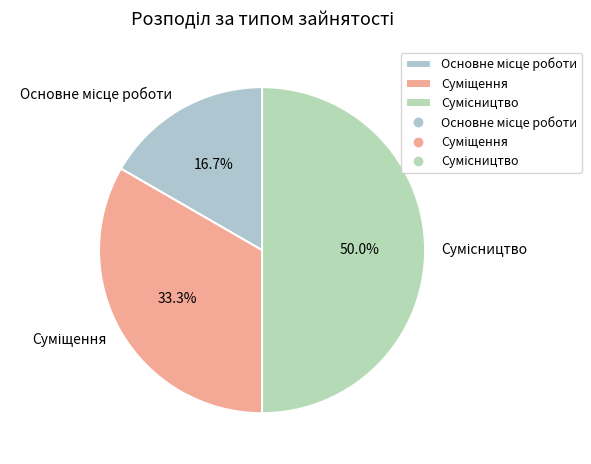

What is the smallest slice in the pie chart?

Основне місце роботи